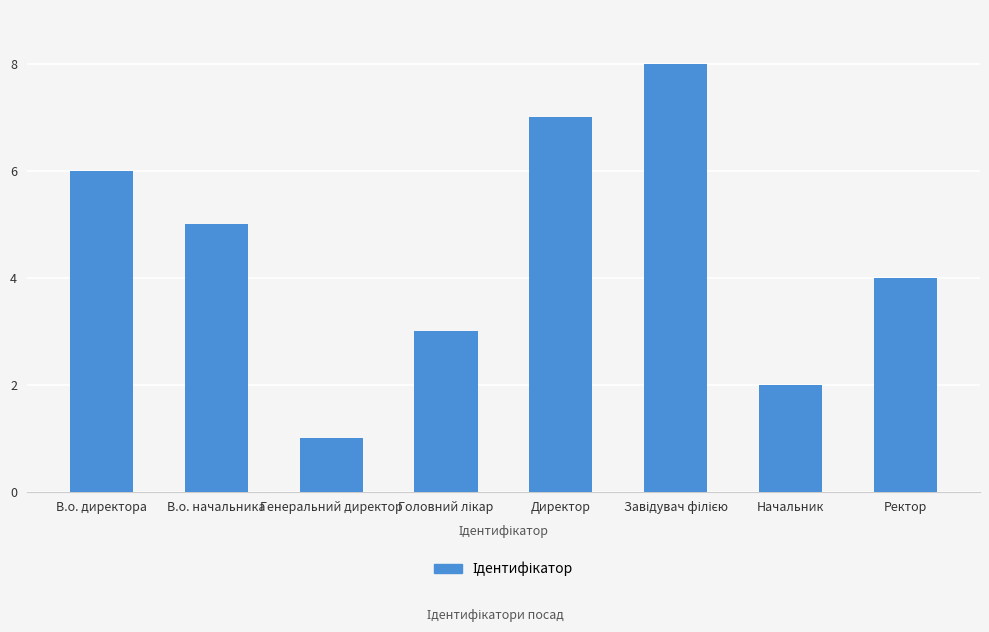

What is the sum of the values at Ректор and Директор?

11